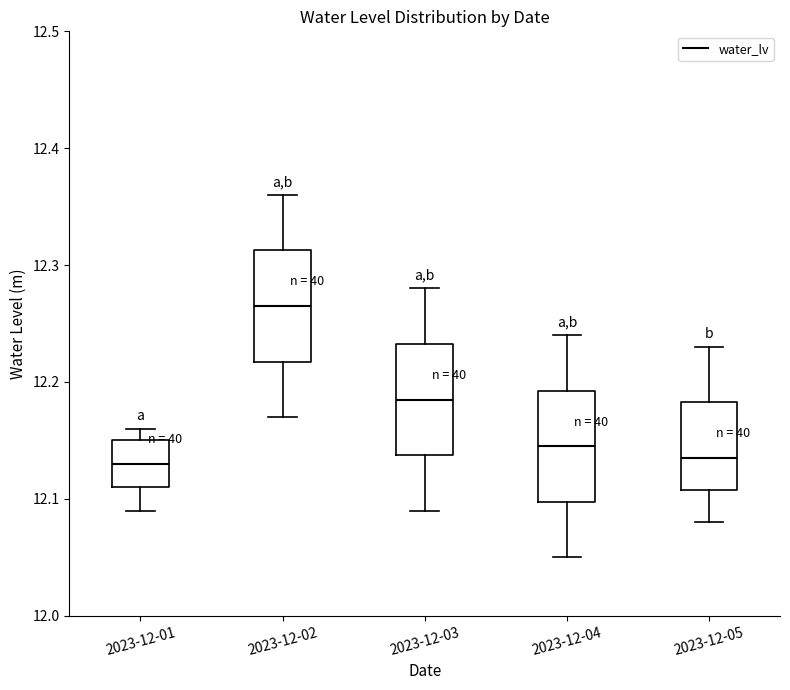

Reading left to right, read every box against the y-axis: the position of its median line, the range the box covers, and the ends of its whiskers. The values are not printed on the chart, so give them approximately, as read against the axis.

2023-12-01: median 12.13, box 12.11 to 12.15, whiskers 12.09 to 12.16
2023-12-02: median 12.27, box 12.22 to 12.31, whiskers 12.17 to 12.36
2023-12-03: median 12.19, box 12.14 to 12.23, whiskers 12.09 to 12.28
2023-12-04: median 12.15, box 12.10 to 12.19, whiskers 12.05 to 12.24
2023-12-05: median 12.14, box 12.11 to 12.18, whiskers 12.08 to 12.23